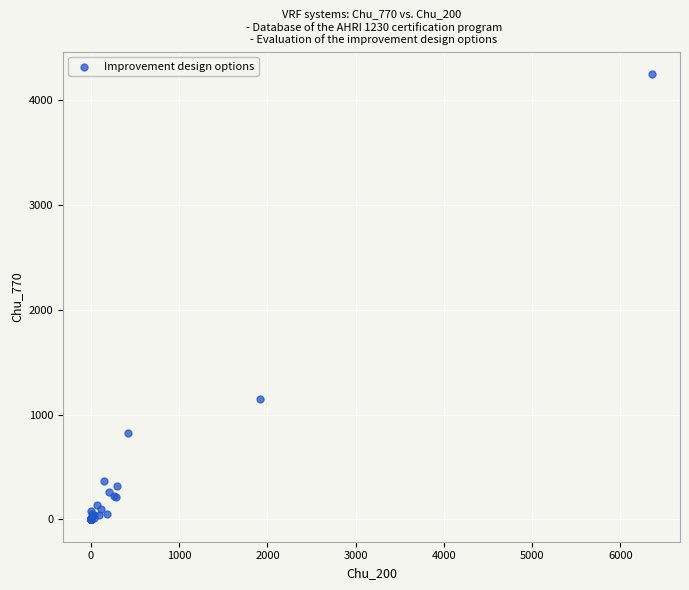

What Y value in the scatter plot is closest to 2125?

1152.7